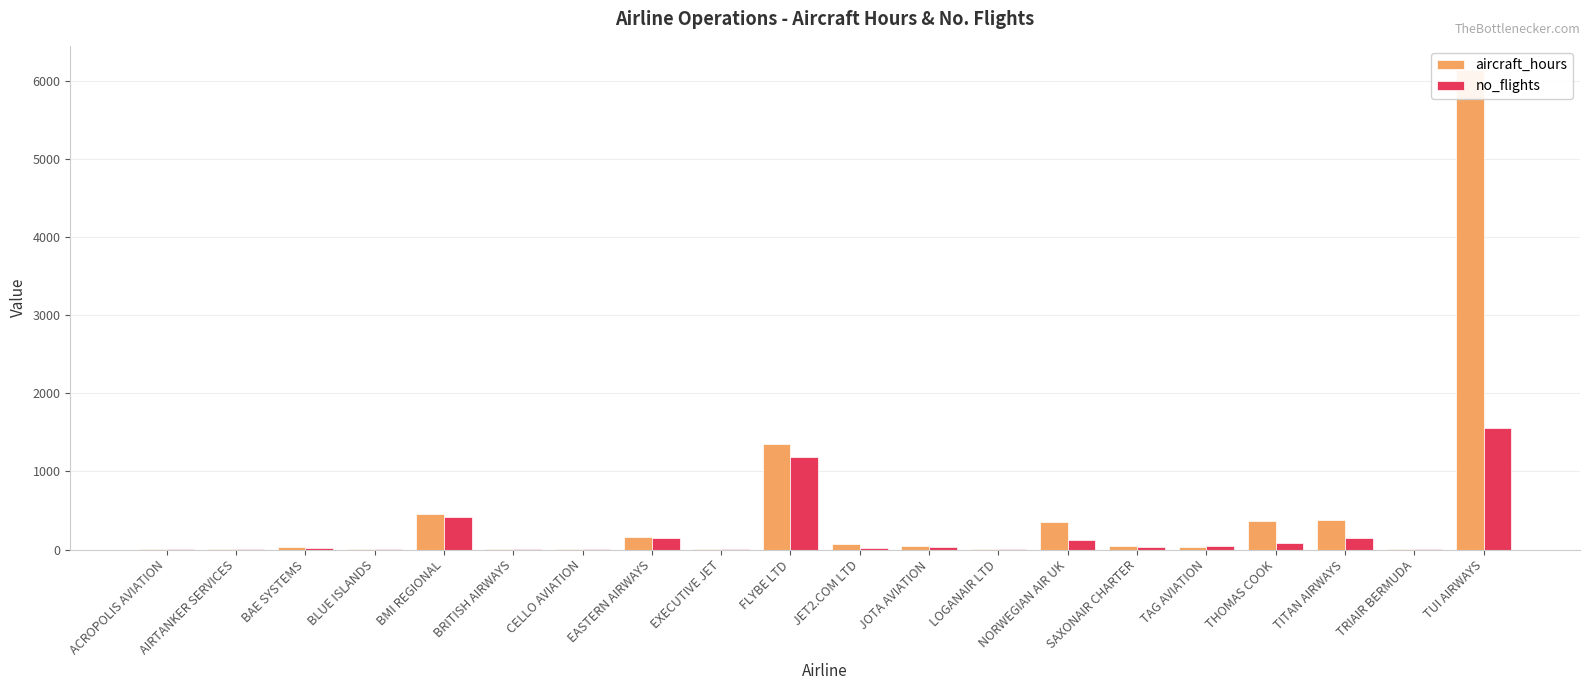

Between BRITISH AIRWAYS and EASTERN AIRWAYS, which is larger?

EASTERN AIRWAYS